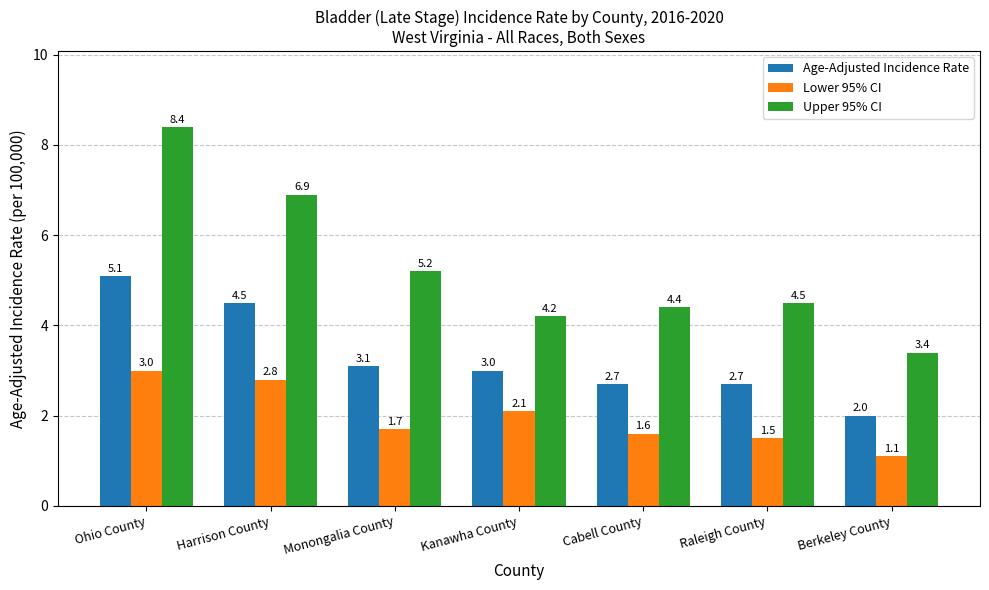

What is the lowest value of the Upper 95% CI series?

3.4